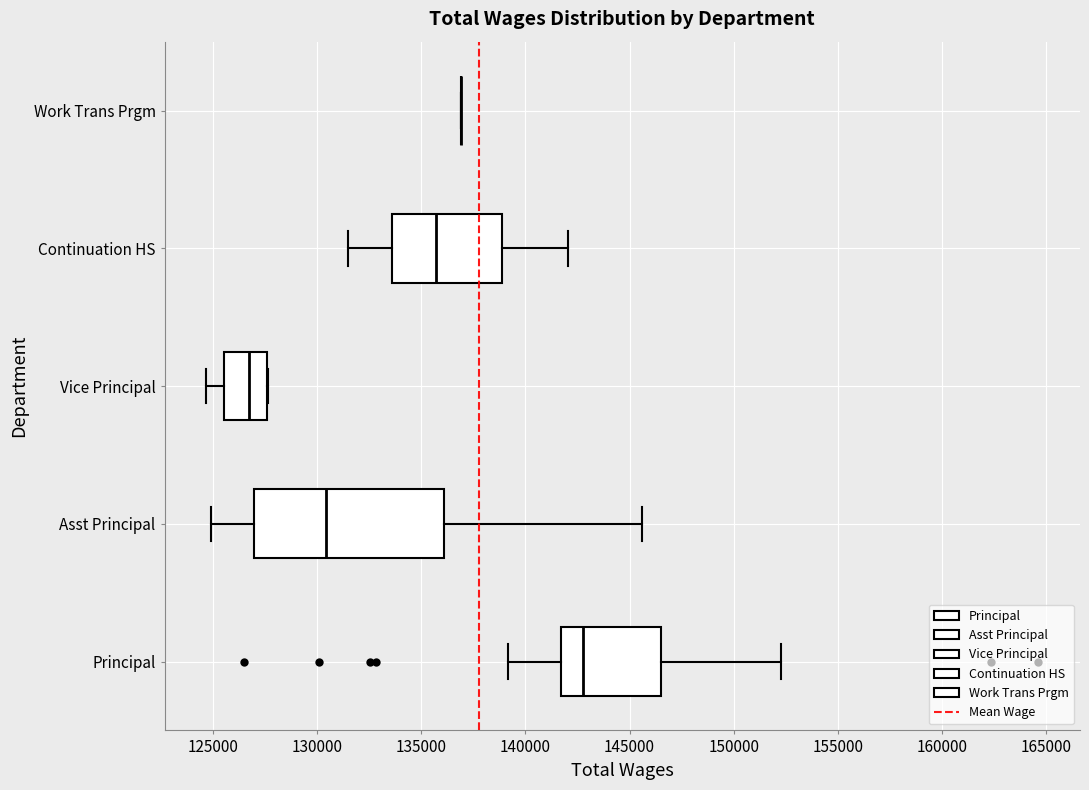

Reading bottom to top, read every box against the x-axis: the position of its median line, the range the box covers, and the ends of its whiskers. The values are not printed on the chart, so give them approximately, as read against the axis.

Principal: median 143000, box 141500 to 146500, whiskers 139000 to 152500
Asst Principal: median 130500, box 127000 to 136000, whiskers 125000 to 145500
Vice Principal: median 126500, box 125500 to 127500, whiskers 124500 to 127500
Continuation HS: median 135500, box 133500 to 139000, whiskers 131500 to 142000
Work Trans Prgm: box collapsed to a line at 137000, whiskers 137000 to 137000